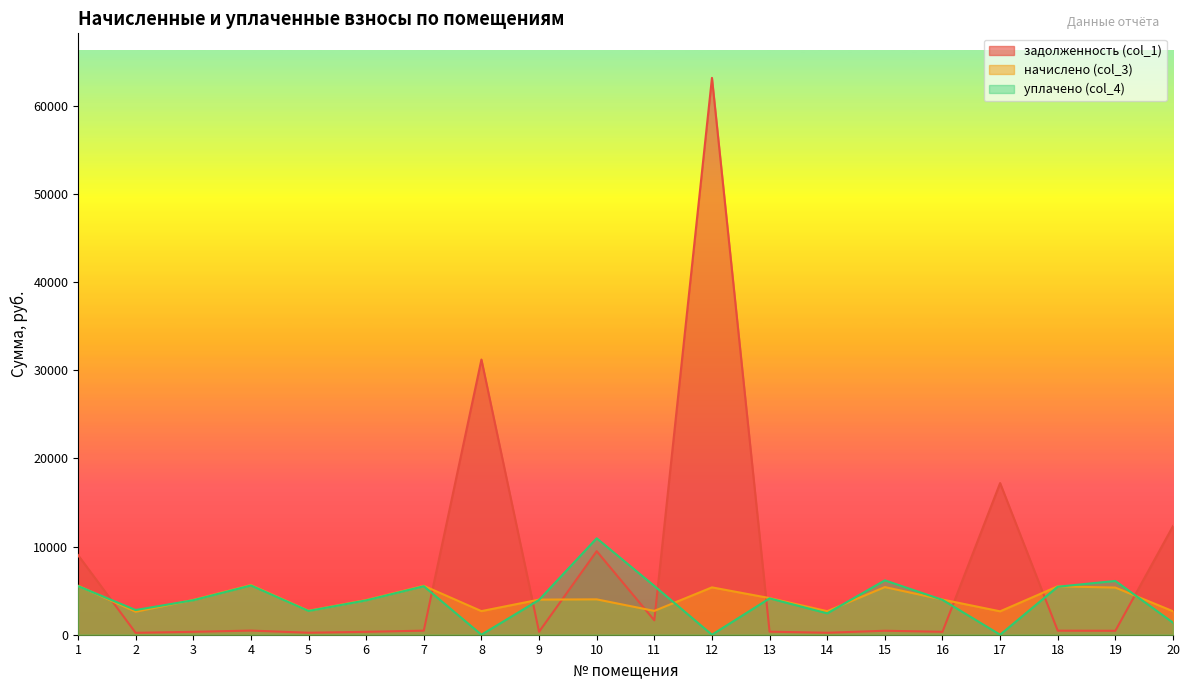

What is the difference between the maximum and second lowest values in the задолженность (col_1) series?

62932.0